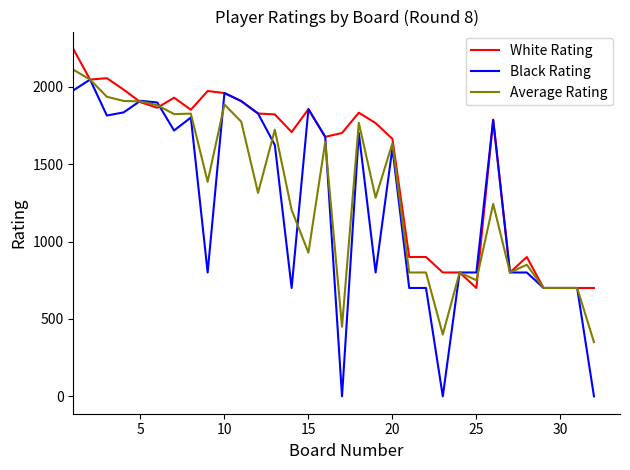

Which series has the widest spread of values?

Black Rating